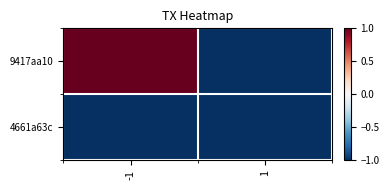

At which category is the sum across all series the highest?

-1